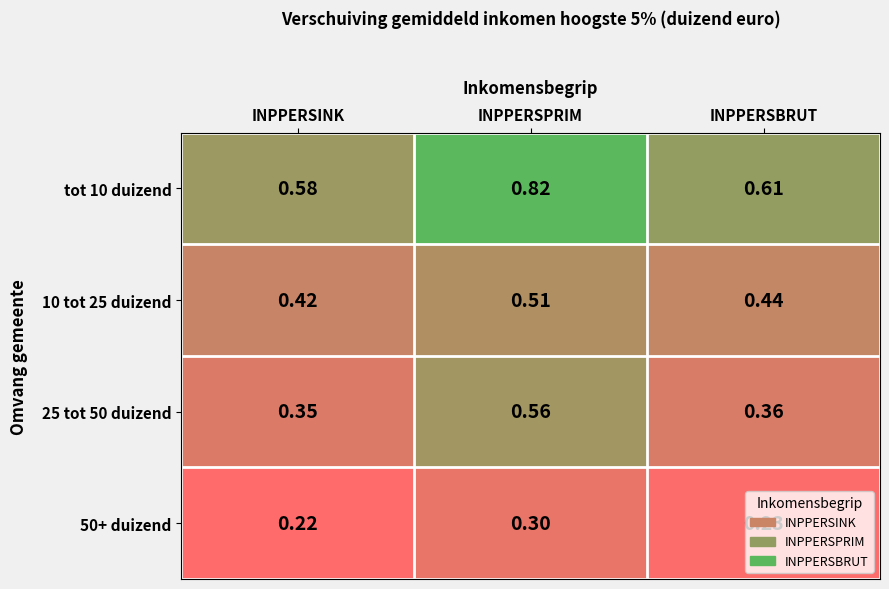

At which label is tot 10 duizend closest to 0?

INPPERSINK